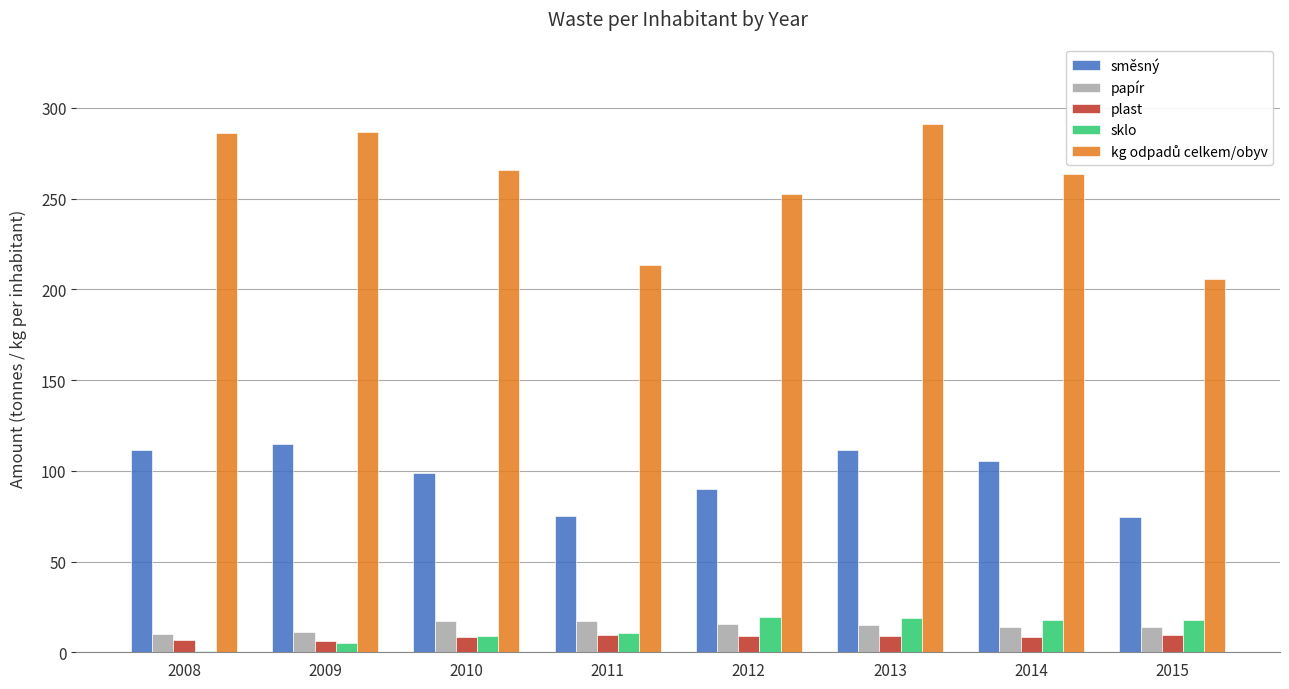

What is the greatest value displayed?

291.2